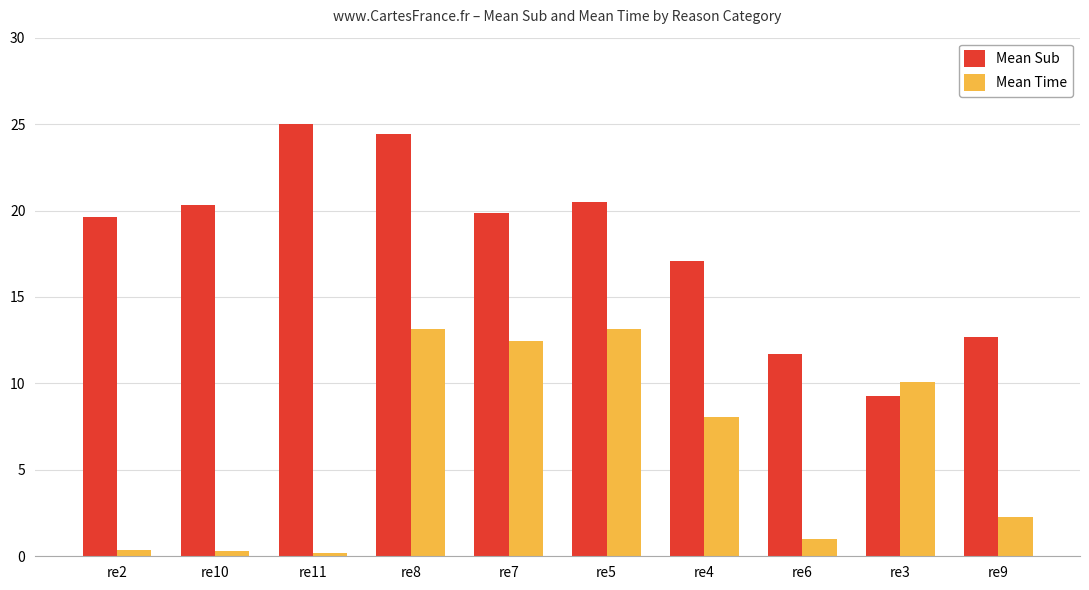

What is the difference between the maximum and minimum values in the Mean Sub series?

16.1